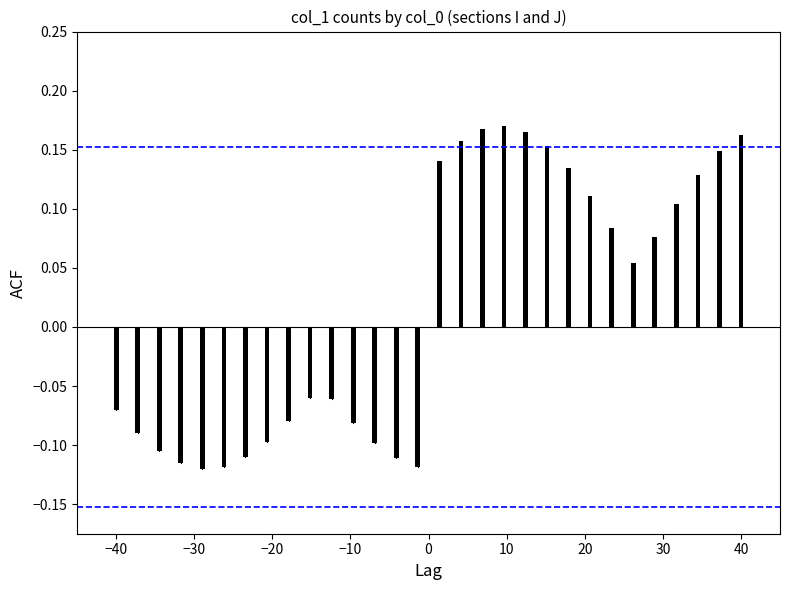

How many data points are less than 0?

15